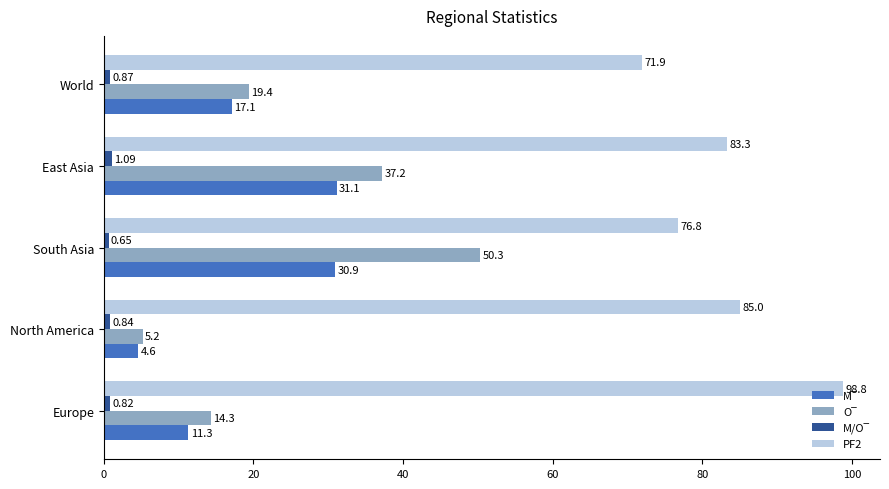

What is the spread (max minus min) of values at North America?

84.2